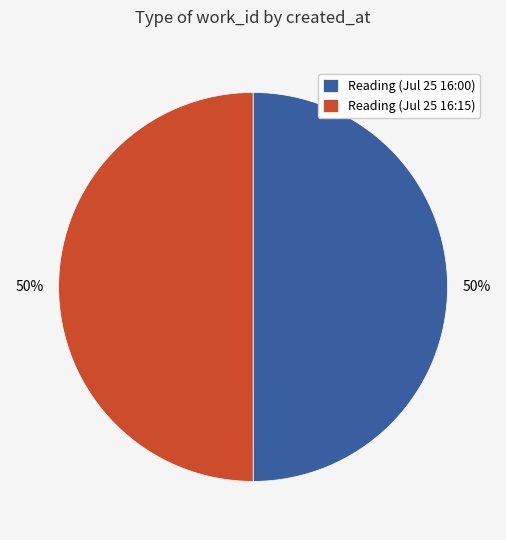

To the nearest percent, what percentage of the pie is Reading (Jul 25 16:15)?

50%